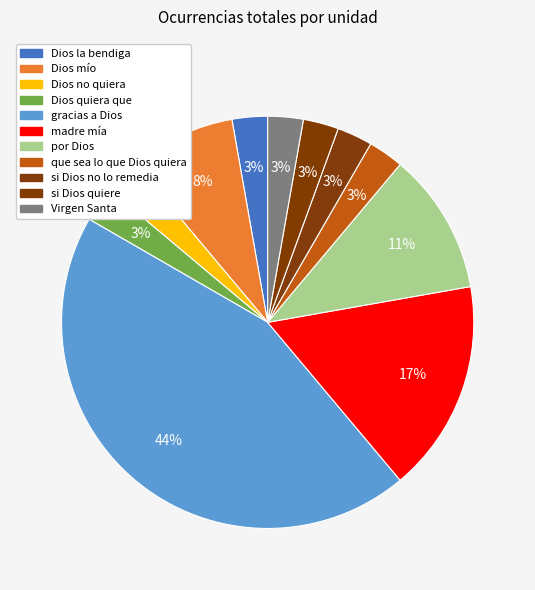

What is the smallest slice in the pie chart?

Dios la bendiga